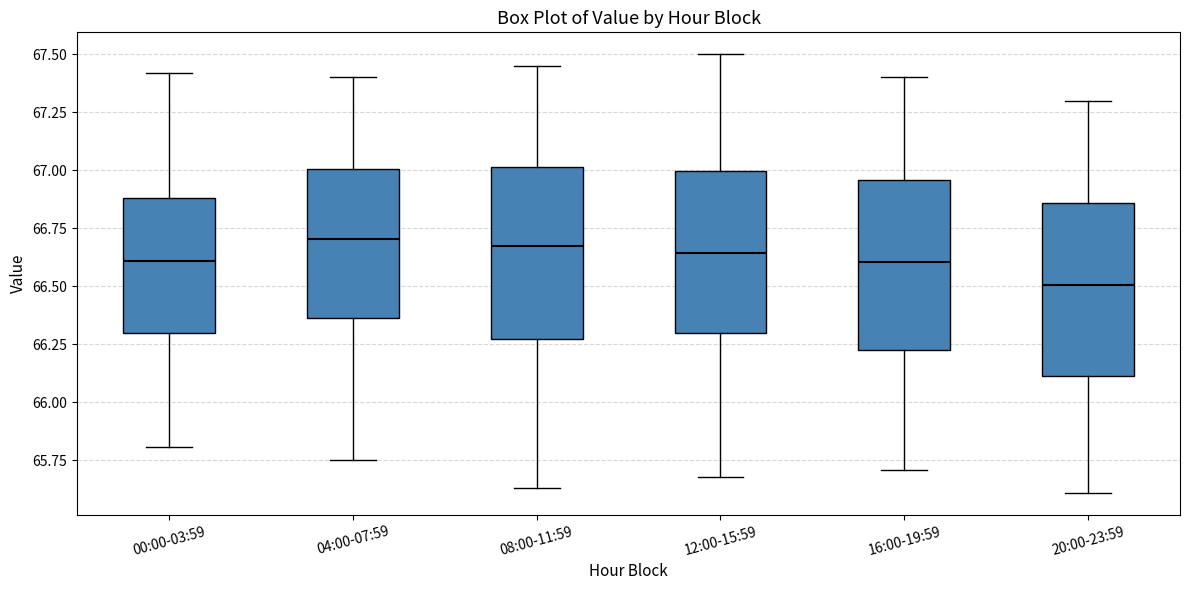

Reading left to right, transcribe this box plot: for each box, give where its median line is, the range the box spans, and where its two whiskers end, as read against the y-axis. The values are not printed on the chart, so give them approximately, as read against the axis.

00:00-03:59: median 66.60, box 66.30 to 66.90, whiskers 65.80 to 67.40
04:00-07:59: median 66.70, box 66.35 to 67.00, whiskers 65.75 to 67.40
08:00-11:59: median 66.70, box 66.25 to 67.00, whiskers 65.65 to 67.45
12:00-15:59: median 66.65, box 66.30 to 67.00, whiskers 65.70 to 67.50
16:00-19:59: median 66.60, box 66.25 to 66.95, whiskers 65.70 to 67.40
20:00-23:59: median 66.50, box 66.10 to 66.85, whiskers 65.60 to 67.30